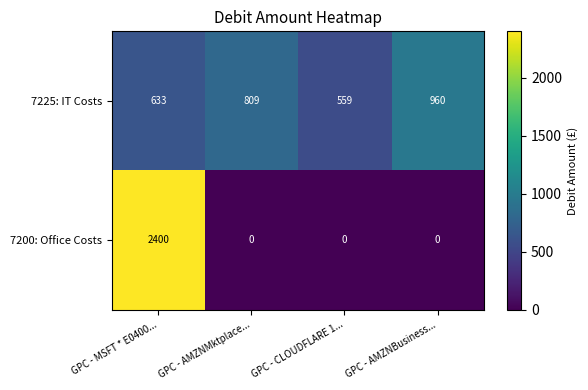

The 7200: Office Costs series shows 0 at GPC - AMZNBusiness.... True or false?

True